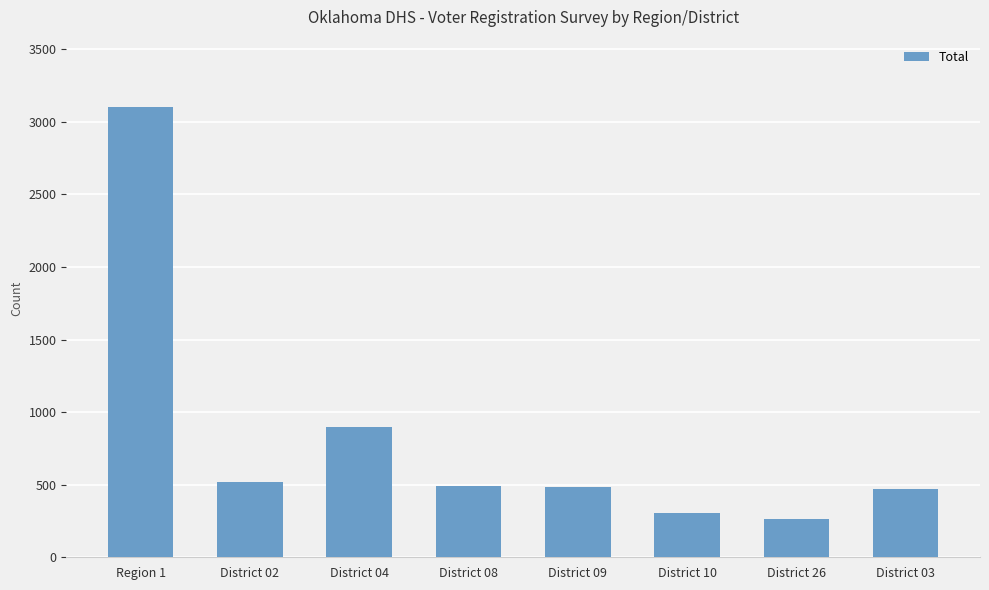

The chart shows a value of 660 at District 03. True or false?

False